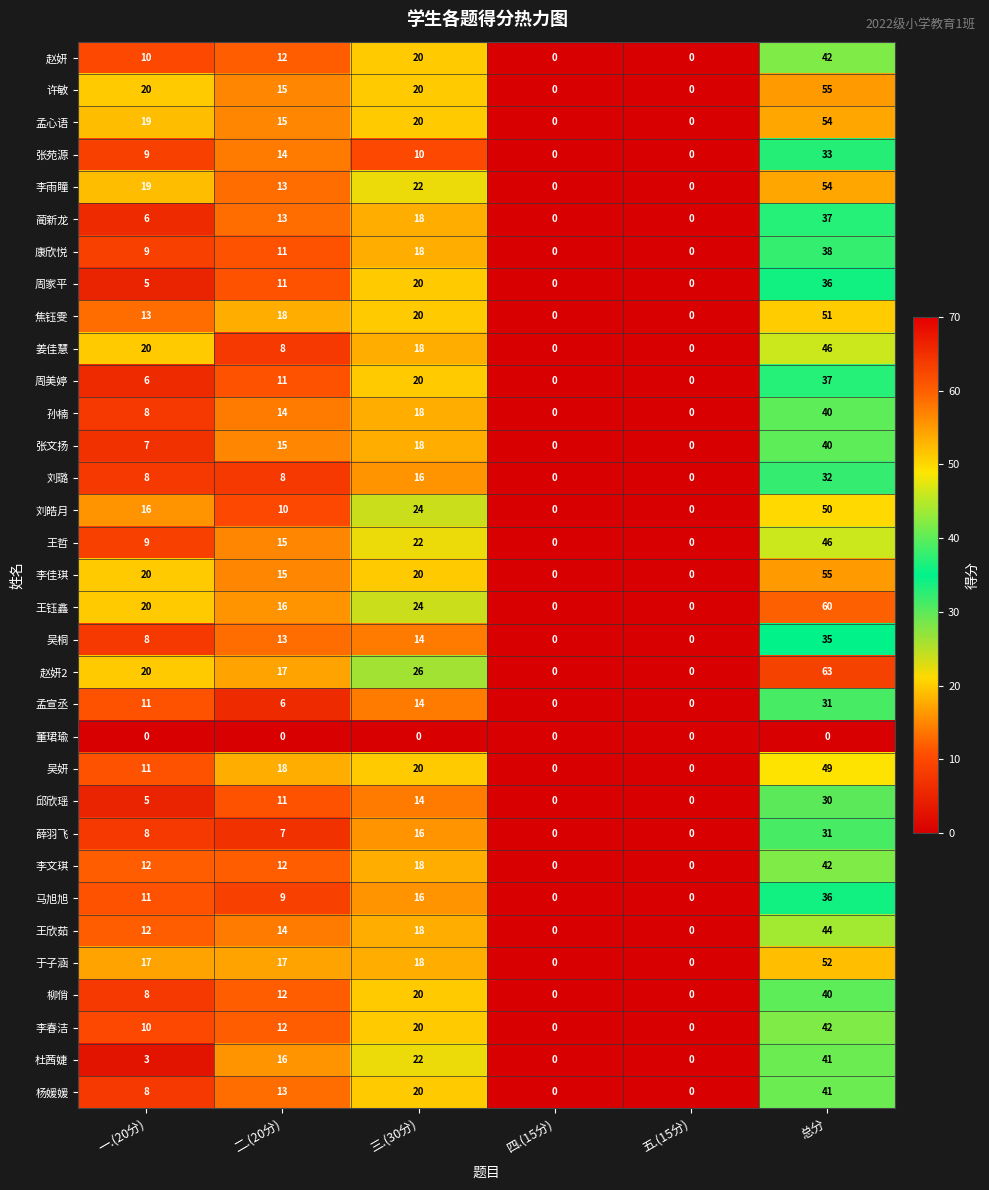

At which label is 吴桐 closest to 17?

三.(30分)